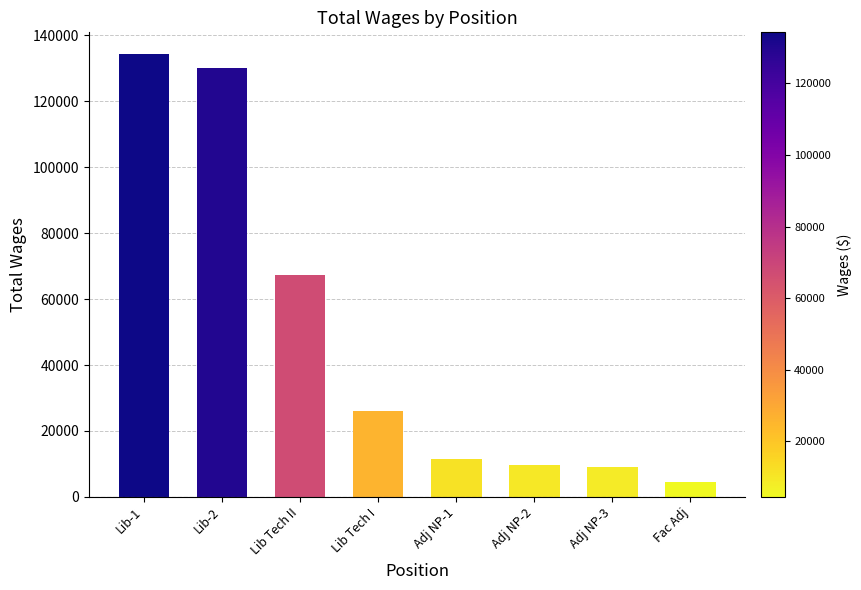

Which label corresponds to the smallest value in the chart?

Fac Adj